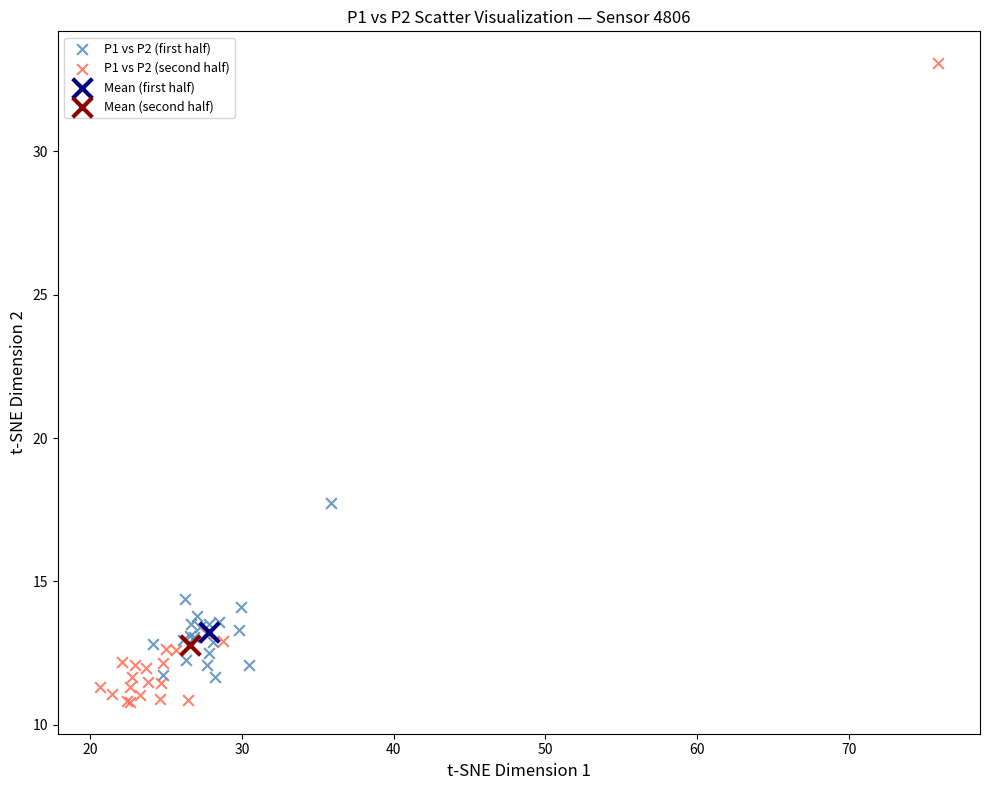

What are all the series names shown in the legend?

P1 vs P2 (first half), P1 vs P2 (second half), Mean (first half), Mean (second half)